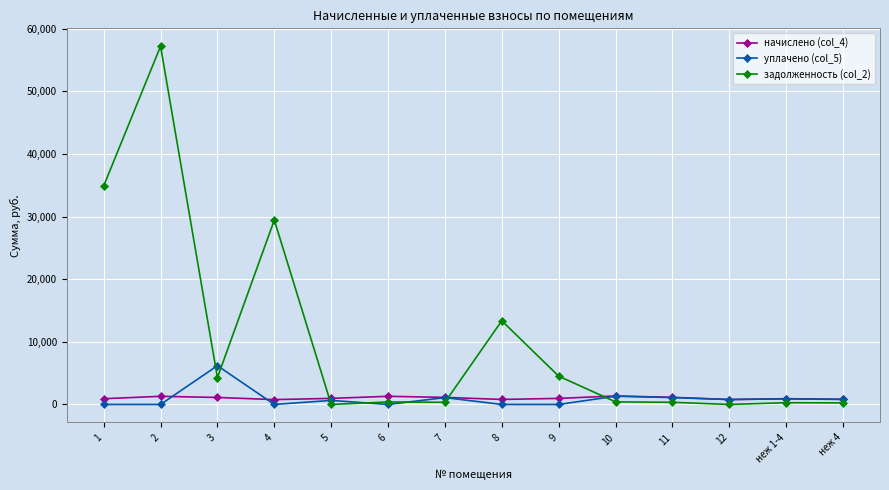

At which label does начислено (col_4) first exceed 968?

2